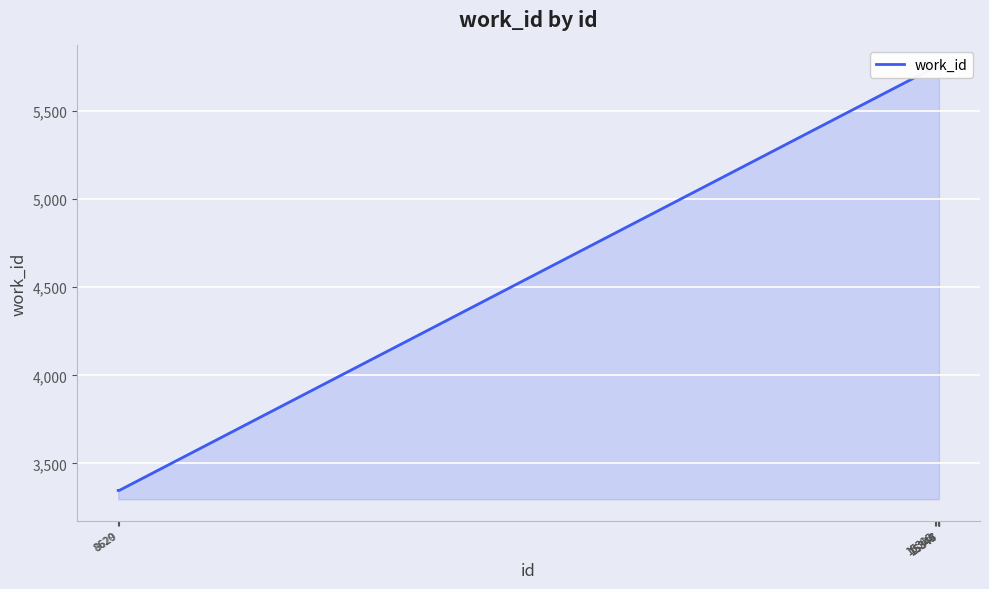

How many points are higher than both their immediate neighbors (excluding endpoints)?

1